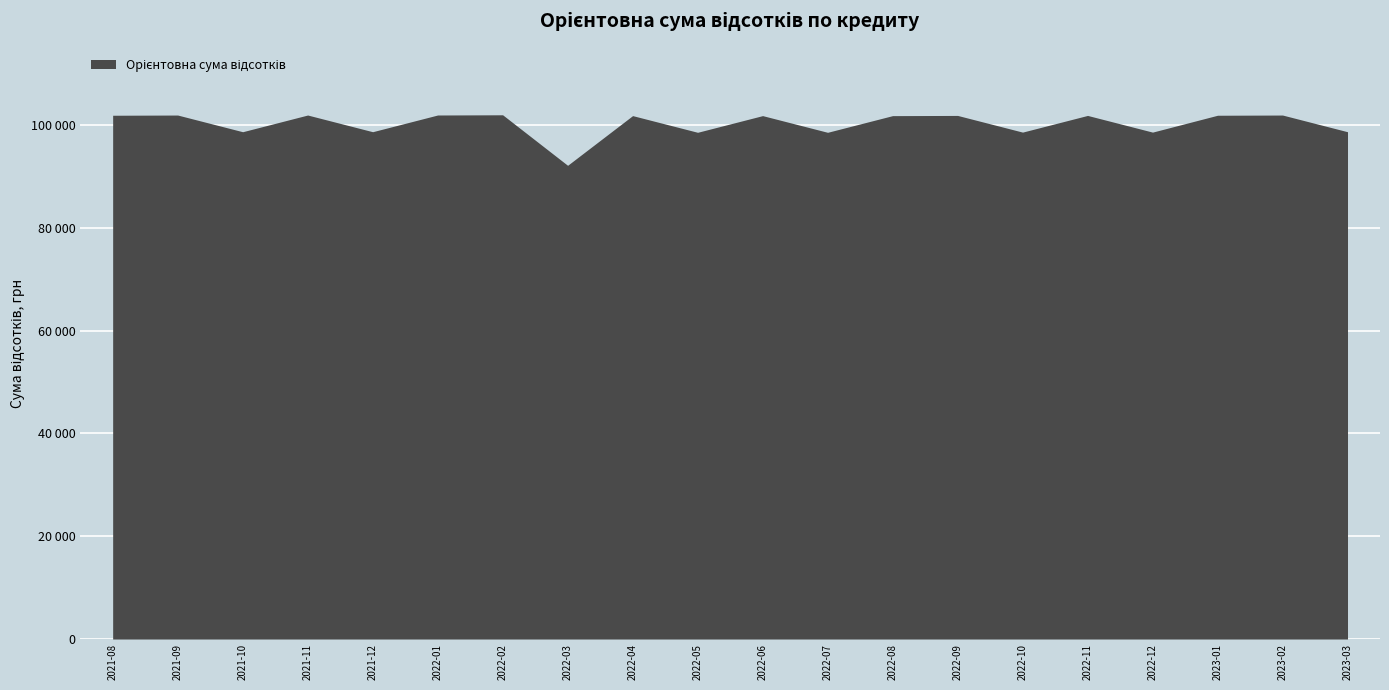

At which label does the data first exceed 101814?

2021-08